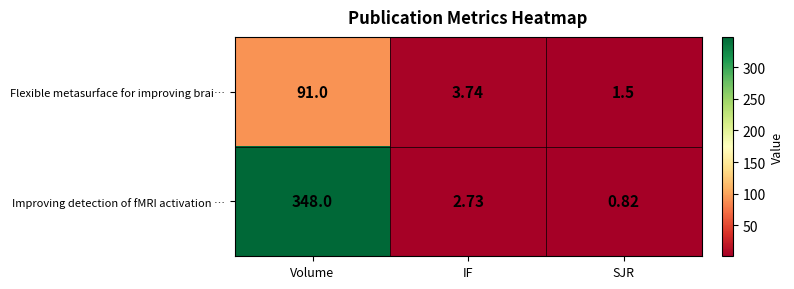

At which label does Flexible metasurface for improving brai… reach its minimum?

SJR